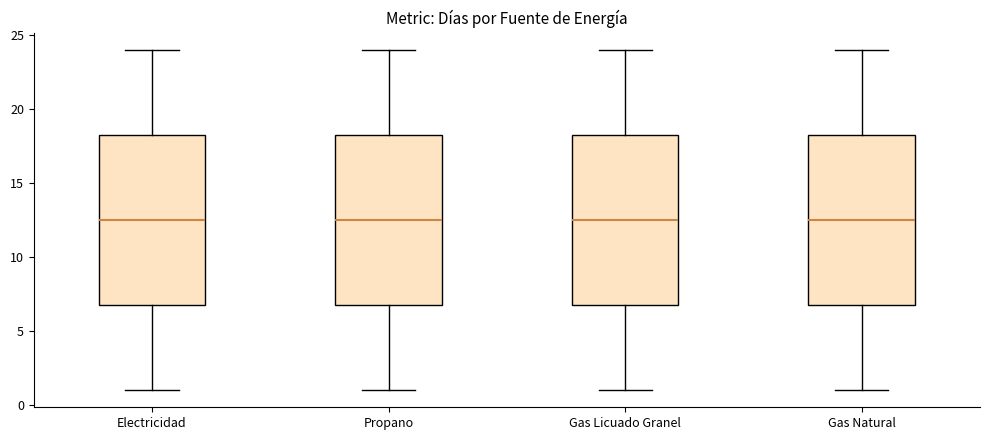

Reading left to right, transcribe this box plot: for each box, give where its median line is, the range the box spans, and where its two whiskers end, as read against the y-axis. The values are not printed on the chart, so give them approximately, as read against the axis.

Electricidad: median 12.5, box 7.0 to 18.5, whiskers 1.0 to 24.0
Propano: median 12.5, box 7.0 to 18.5, whiskers 1.0 to 24.0
Gas Licuado Granel: median 12.5, box 7.0 to 18.5, whiskers 1.0 to 24.0
Gas Natural: median 12.5, box 7.0 to 18.5, whiskers 1.0 to 24.0